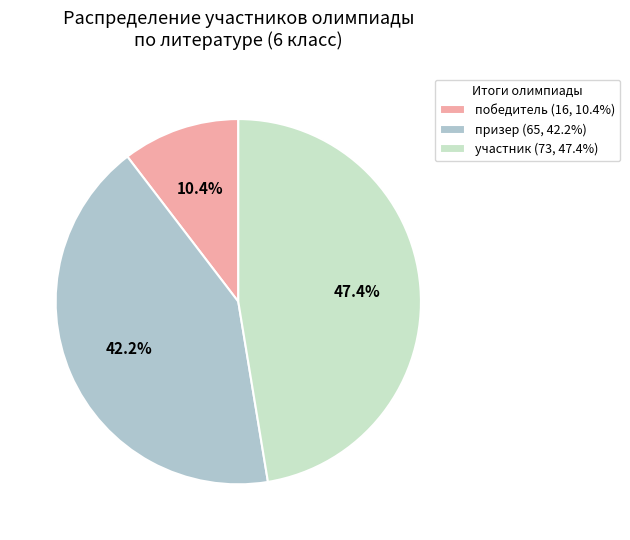

To the nearest percent, what is the average slice percentage?

33%